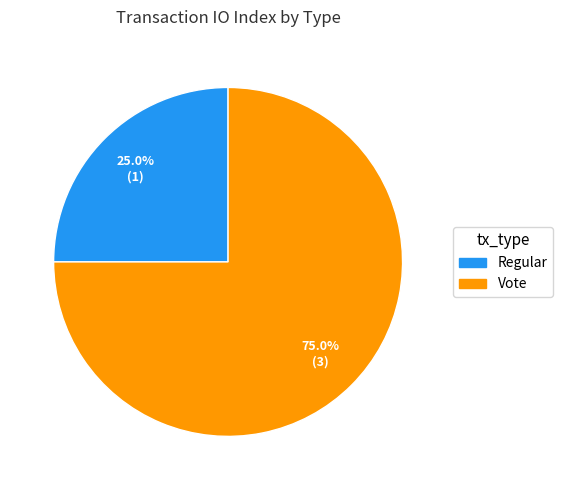

Combined, do Regular and Vote account for over 50%?

Yes